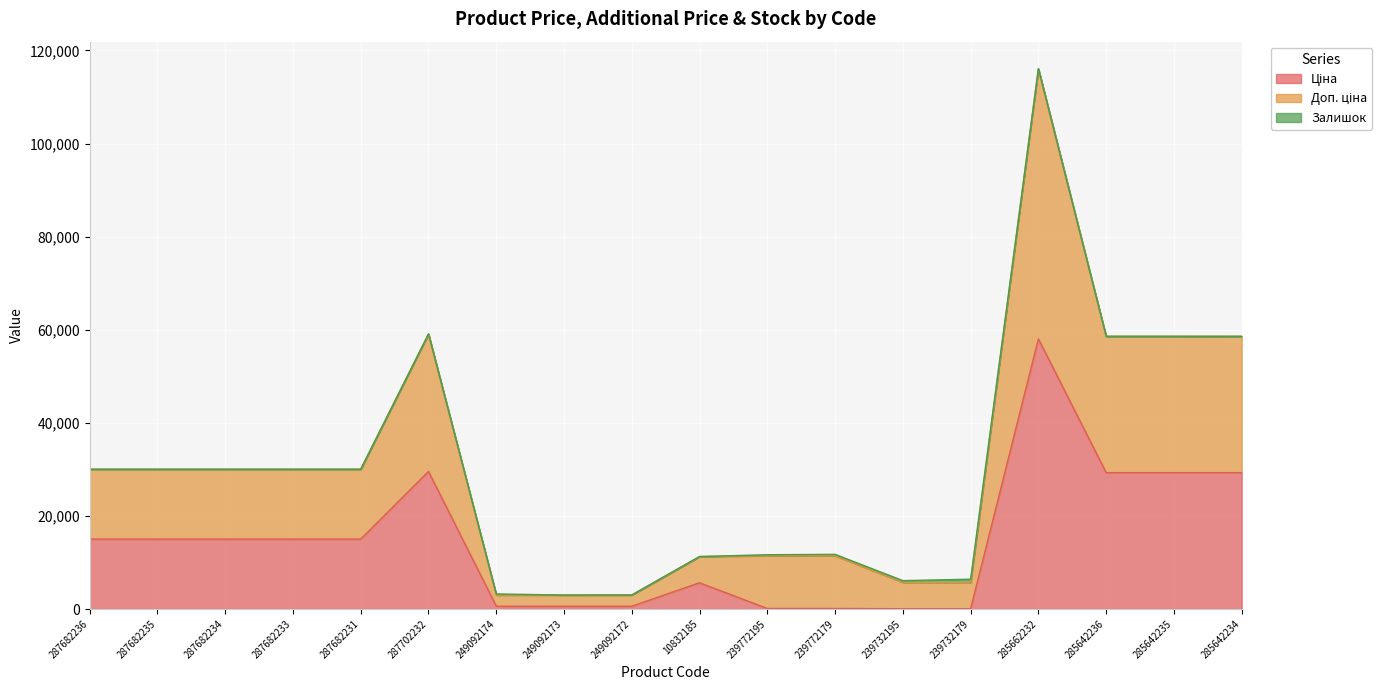

What position from the left is 239732195?

13